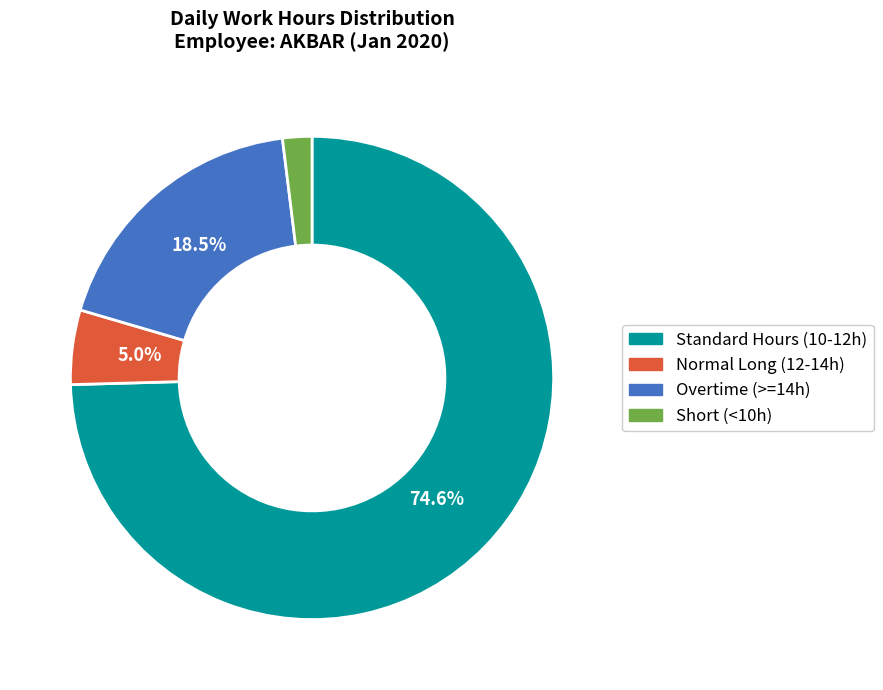

Is there any slice that represents more than half of the pie?

Yes